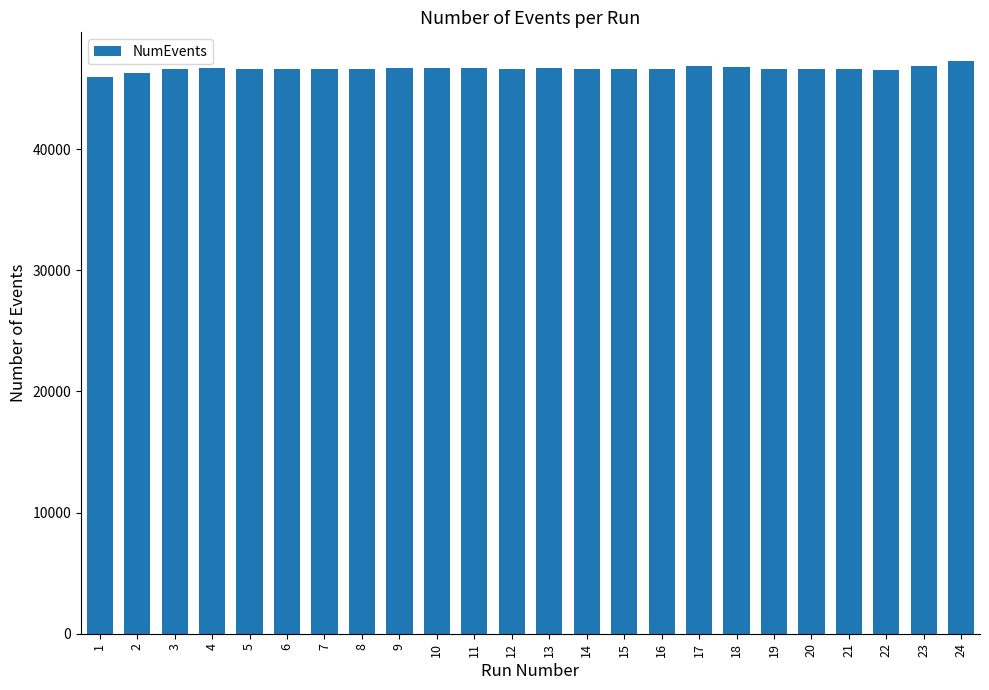

What is the approximate value at 16?

46590